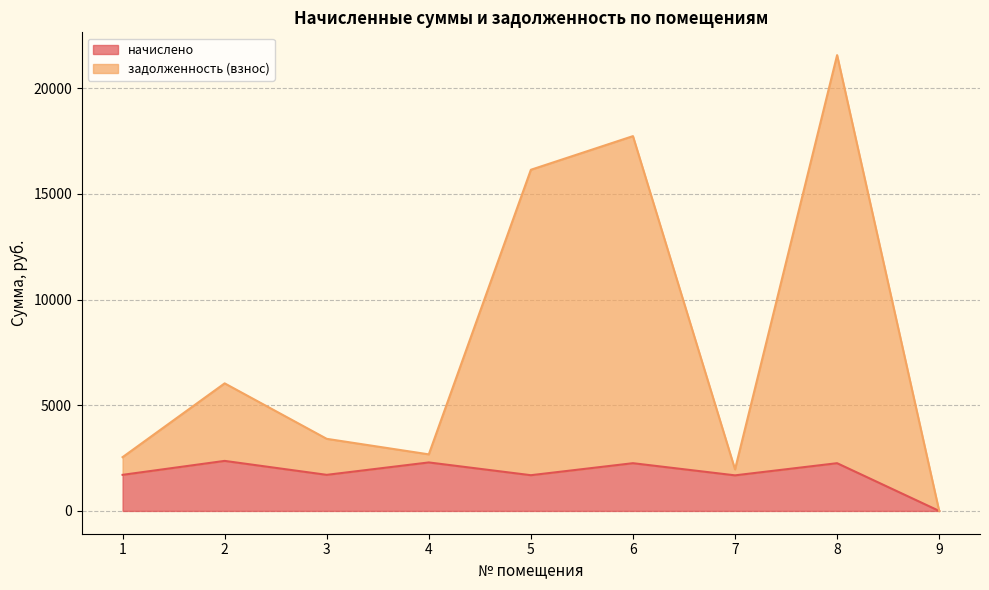

Between 3 and 1, which is larger?

3